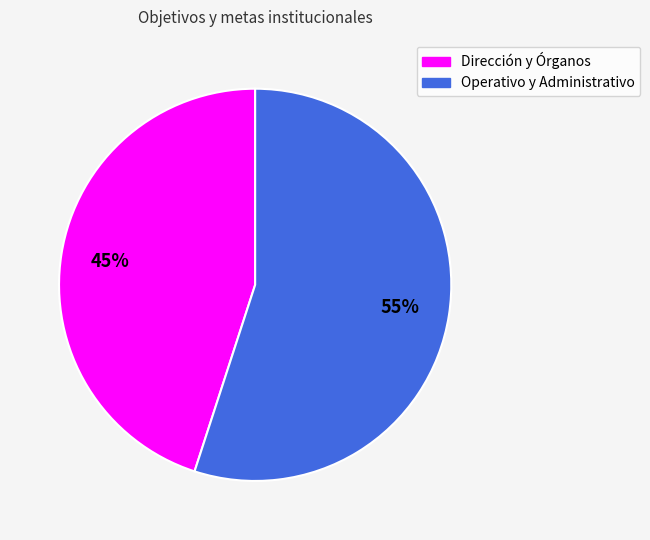

Does any single category account for the majority?

Yes